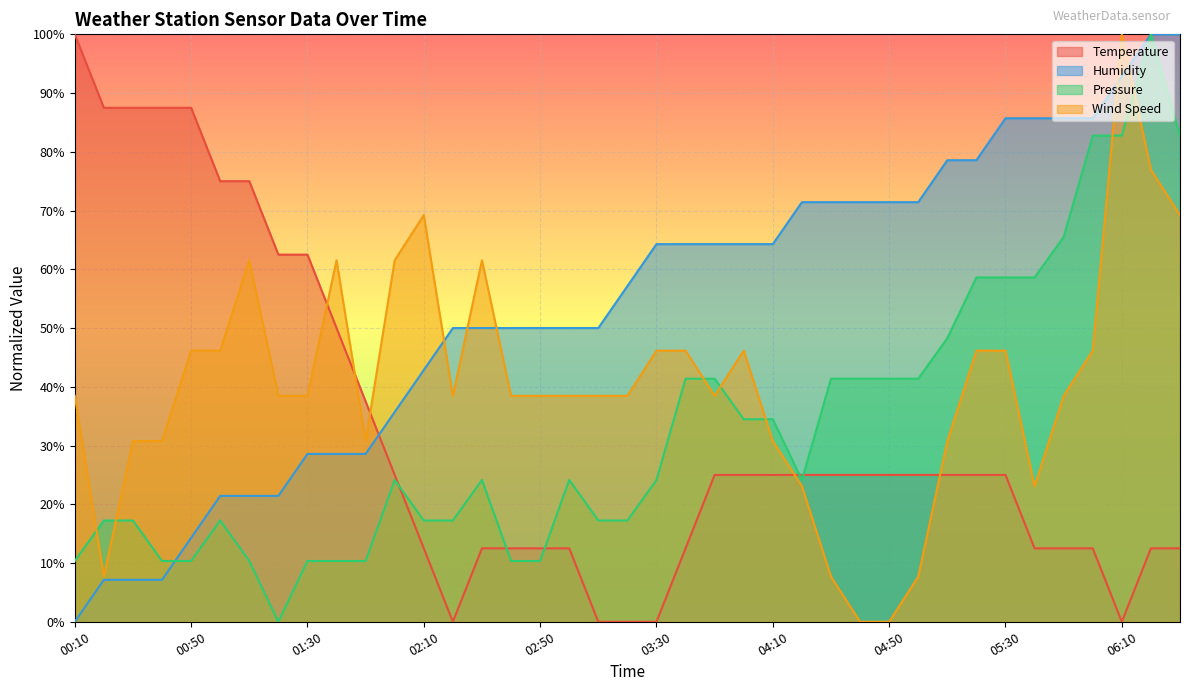

What is the label of the 16th point from the right?

04:00